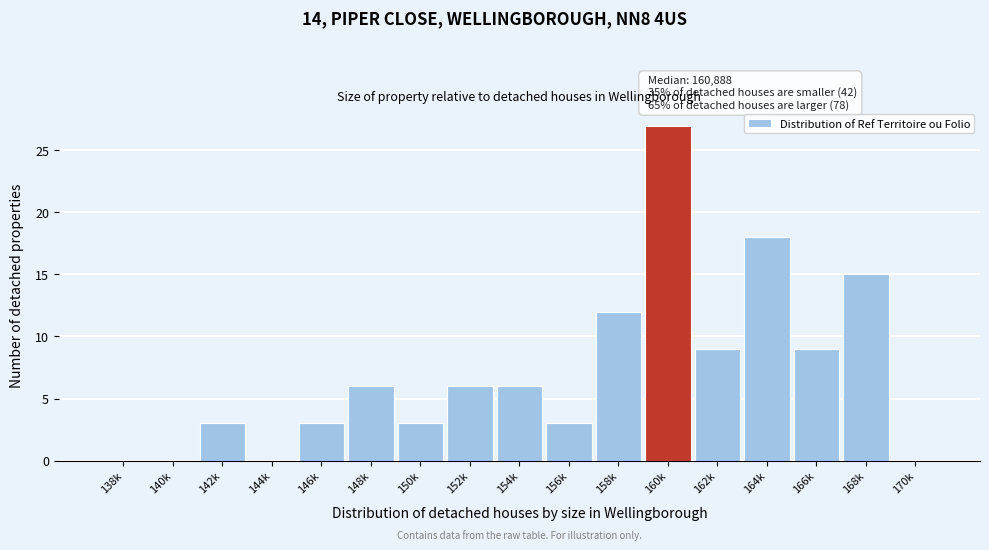

Reading right to left, extract all data points from this chart.

170k=0	168k=15	166k=9	164k=18	162k=9	160k=27	158k=12	156k=3	154k=6	152k=6	150k=3	148k=6	146k=3	144k=0	142k=3	140k=0	138k=0